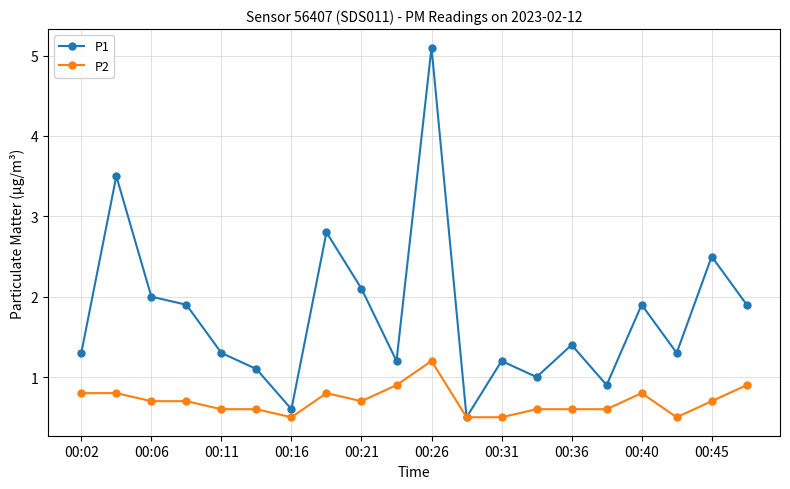

What is the maximum value shown in the chart?

5.1